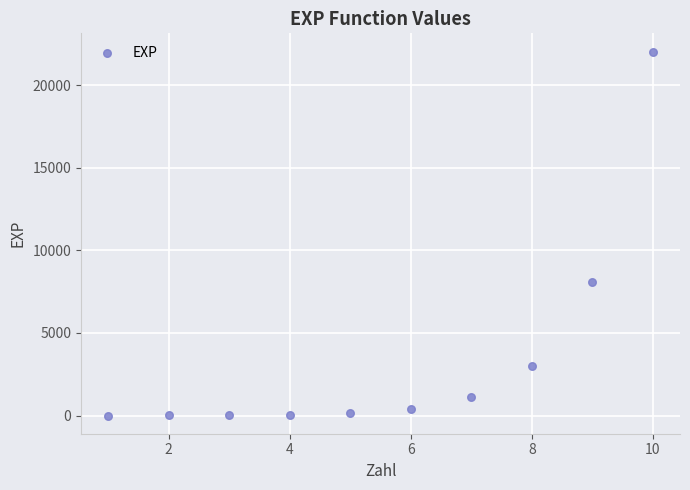

What is the range of X values (max minus min)?

9.0